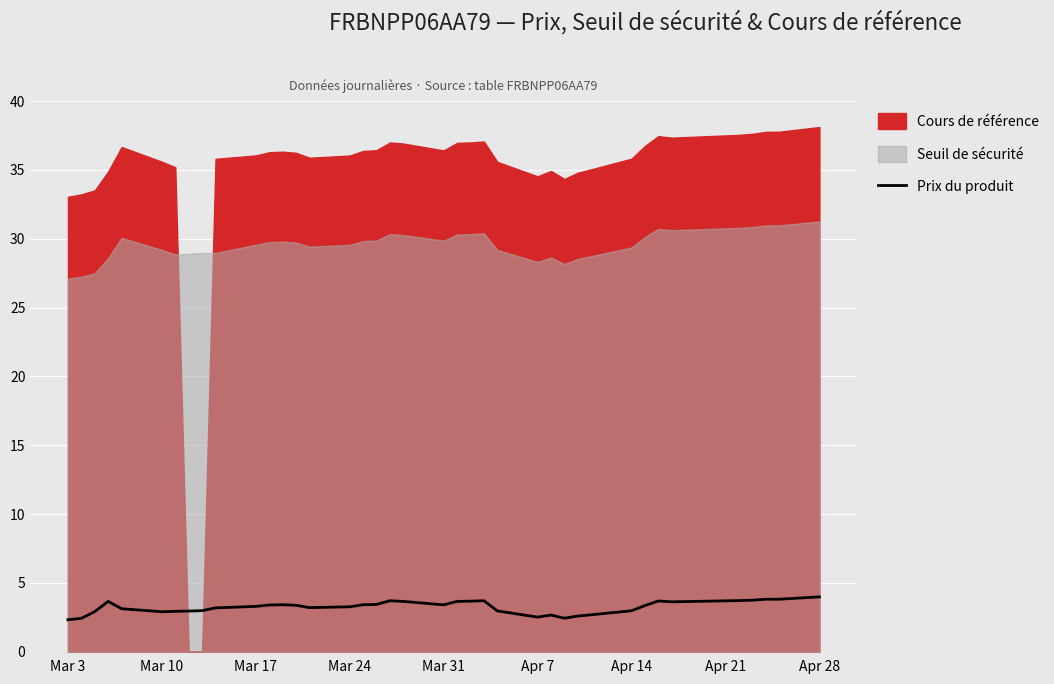

True or false: Prix du produit has a value of 3.0 at Apr 14.

True